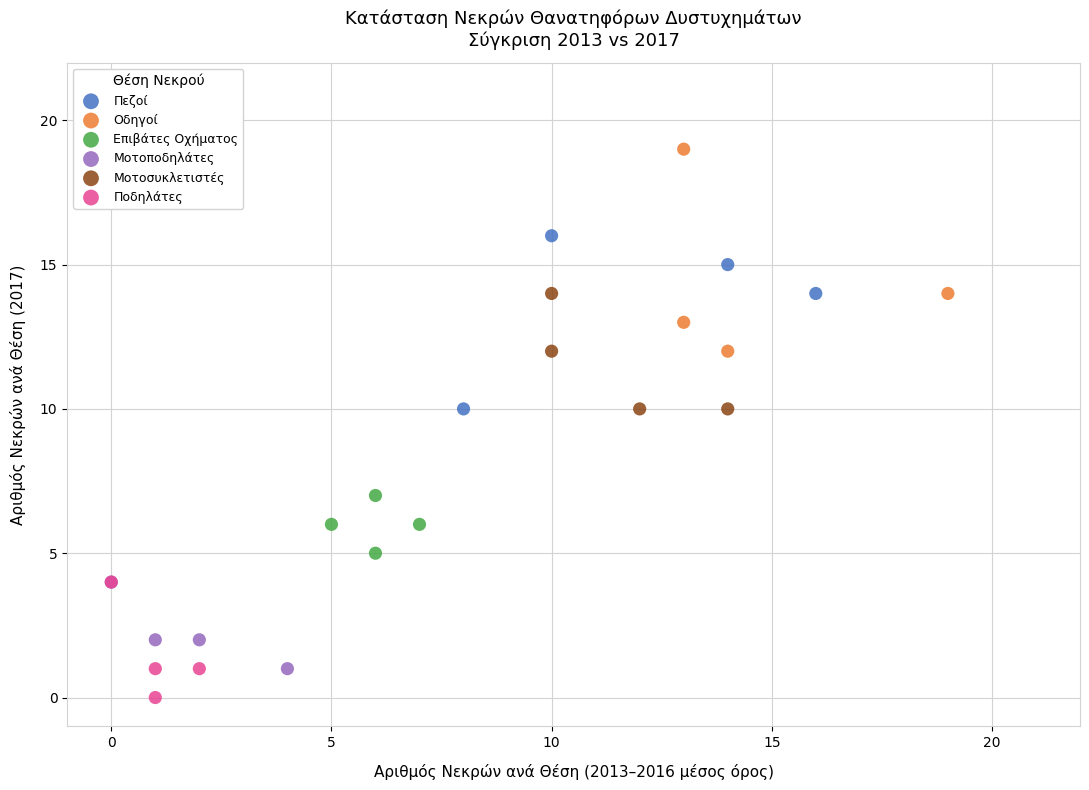

Which series contains the highest Y value?

Οδηγοί